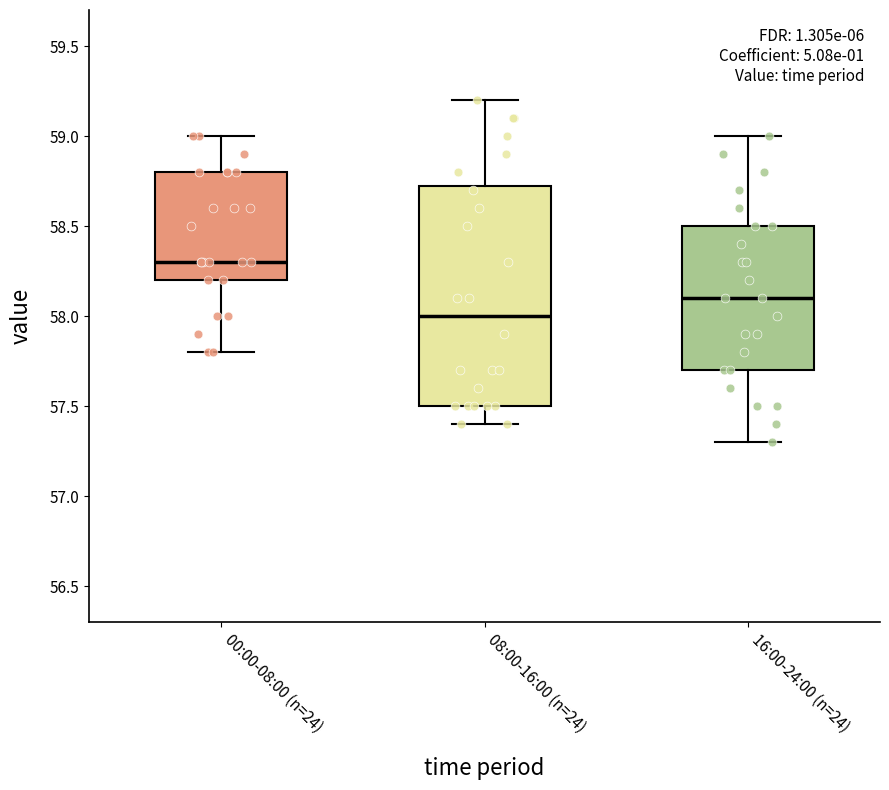

Comparing the boxes themselves (not the whiskers), which one is the tallest?

08:00-16:00 (n=24)